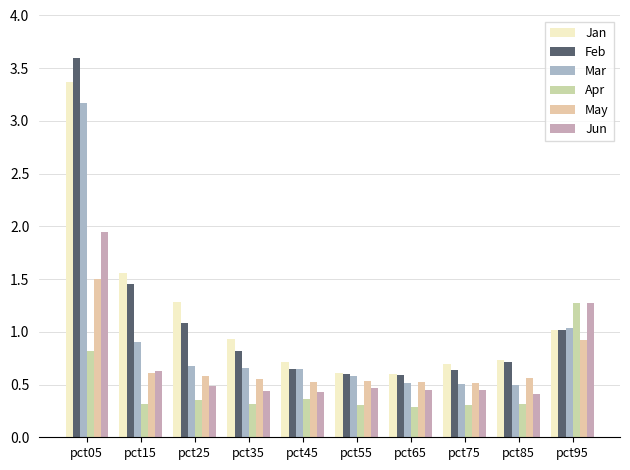

What is the minimum value shown in the chart?

0.3